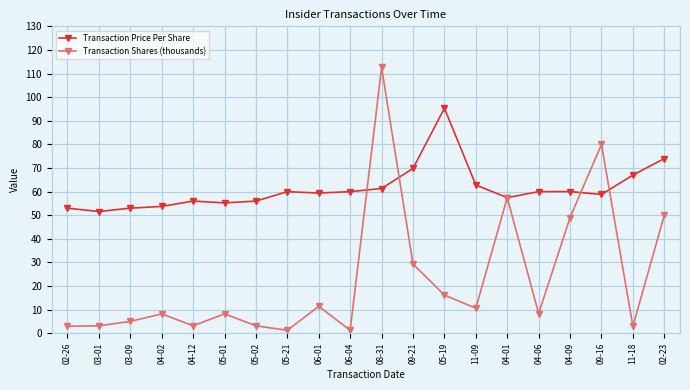

Which series has the largest total across all categories?

Transaction Price Per Share